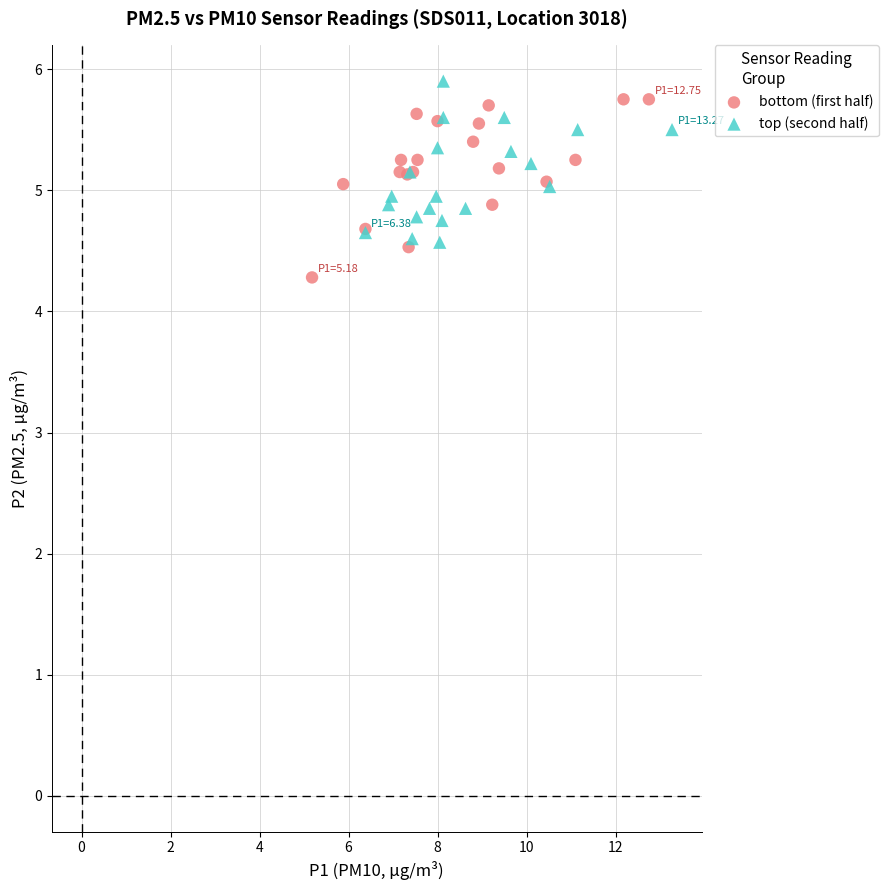

Which series contains the lowest Y value?

bottom (first half)